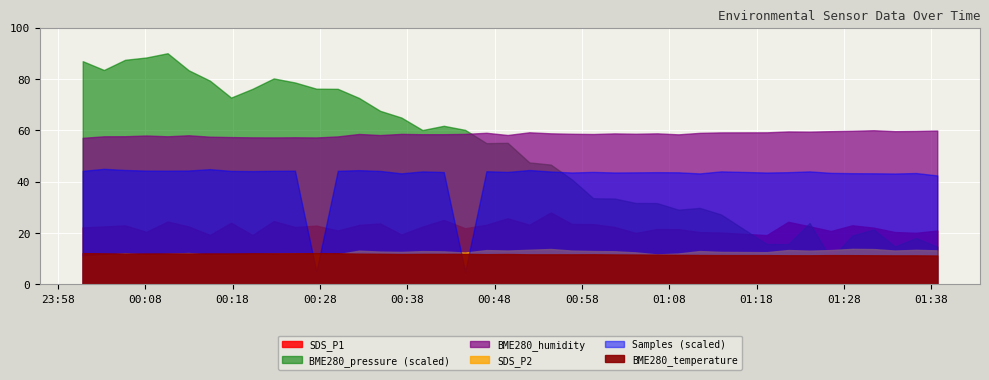

True or false: Samples and SDS_P2 cross at least once.

False